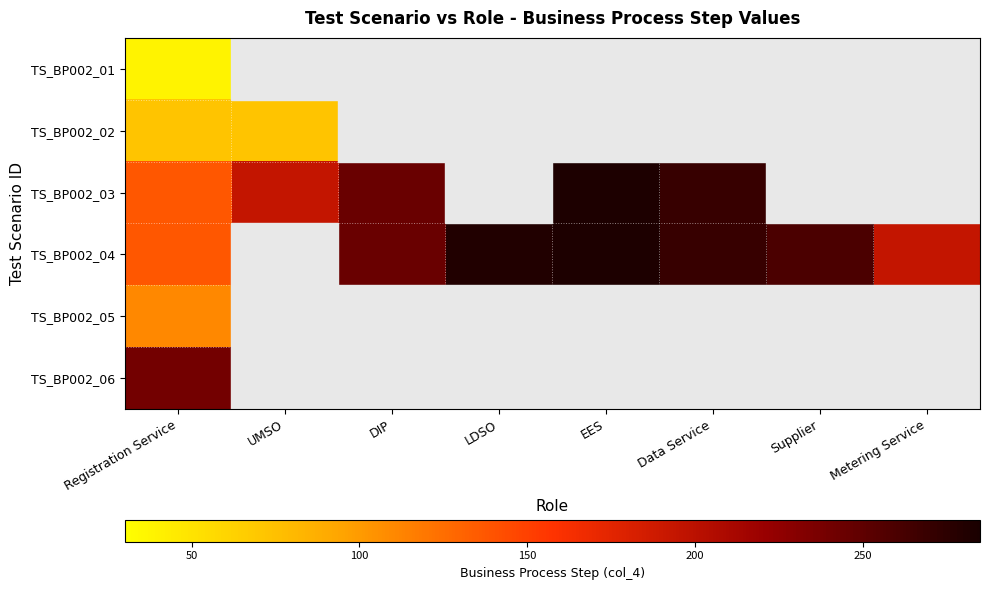

Is it true that TS_BP002_03 equals 211.1 at Registration Service?

False